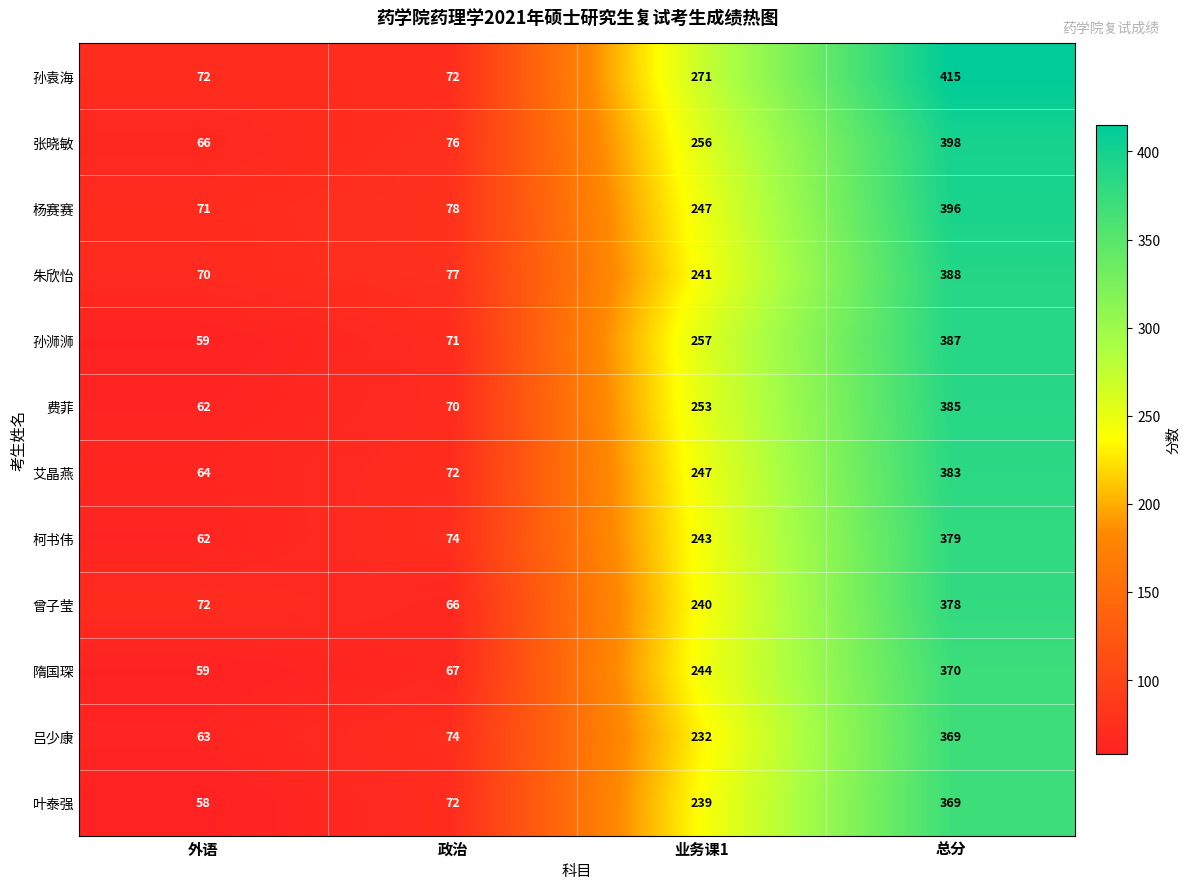

List the labels in order of 隋国琛 value, smallest first.

外语, 政治, 业务课1, 总分